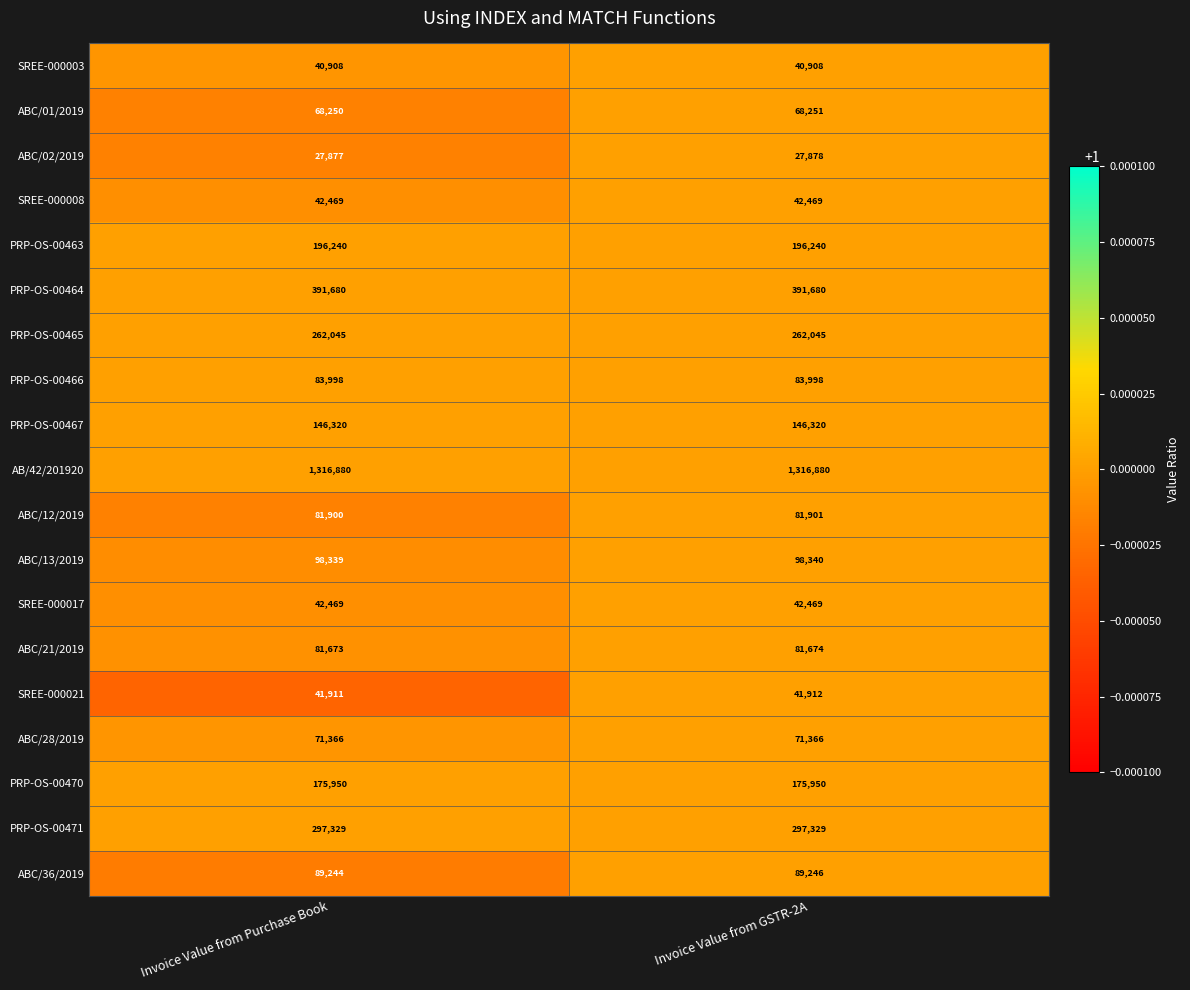

What is the sum of all PRP-OS-00463 values?

392480